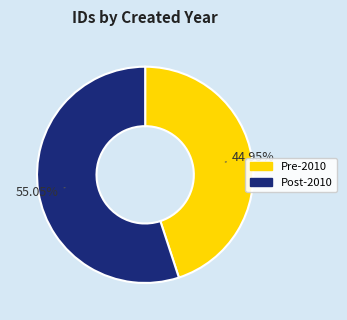

Does any single category account for the majority?

Yes